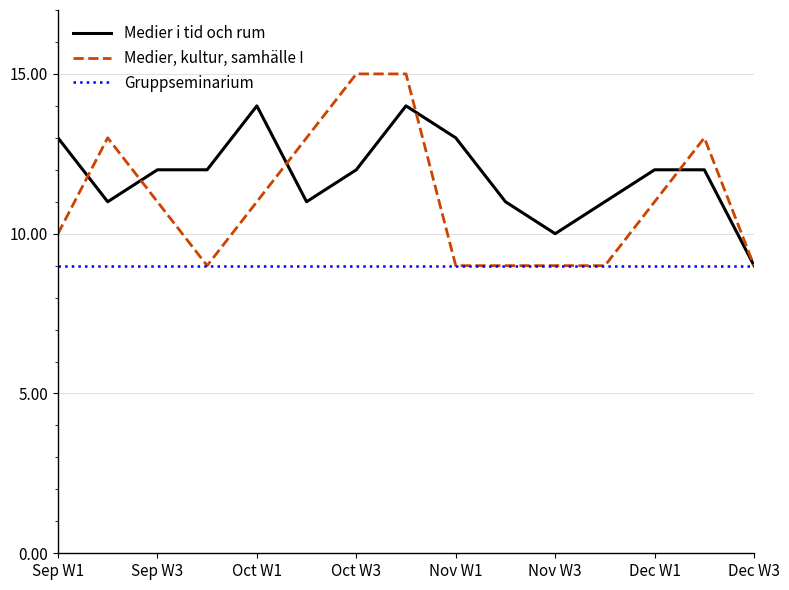

How many lines are shown in the chart?

3